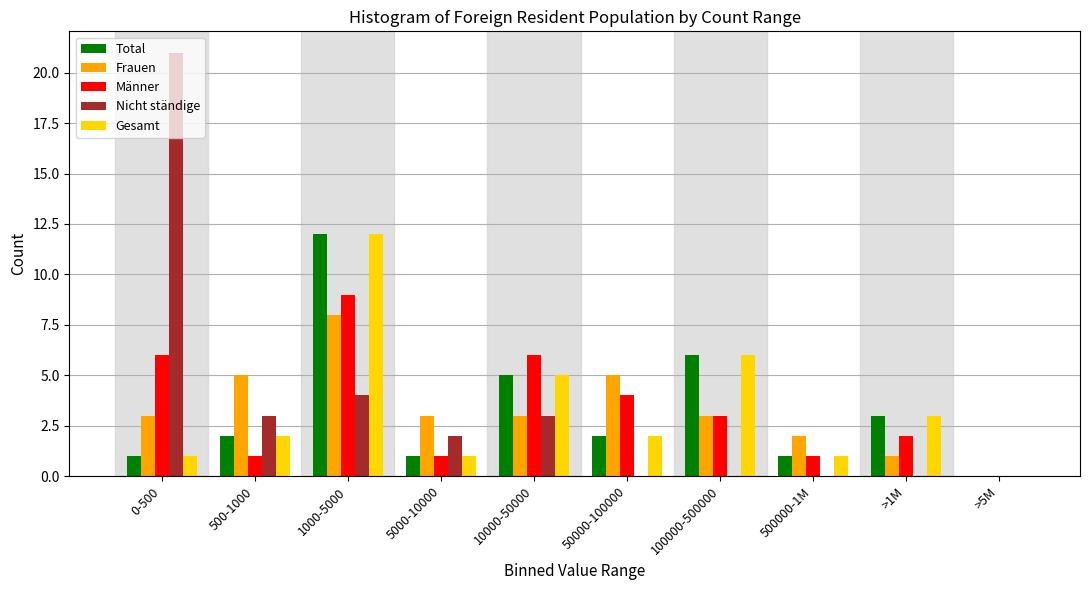

The Männer series shows 4 at 50000-100000. True or false?

True